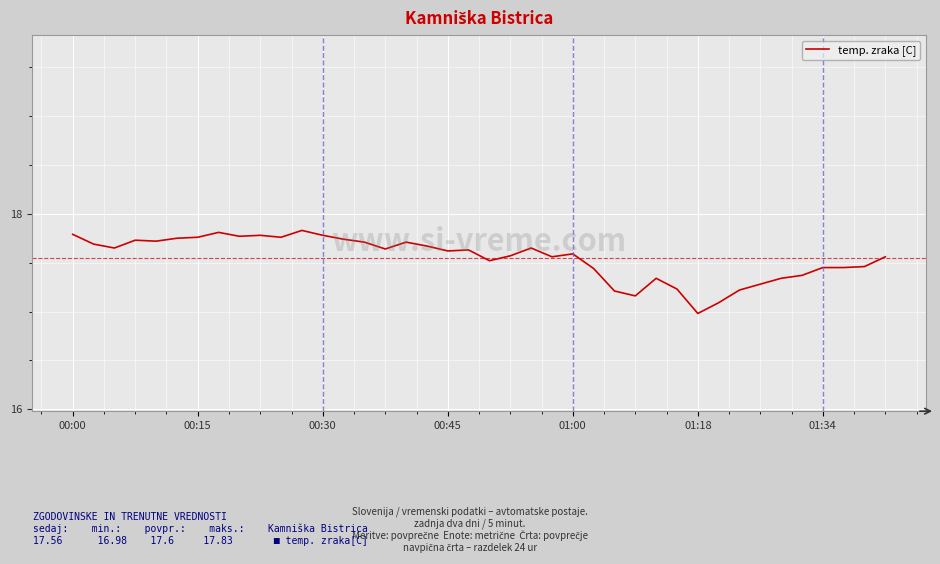

True or false: there are more than 0 points higher than both neighbors.

True